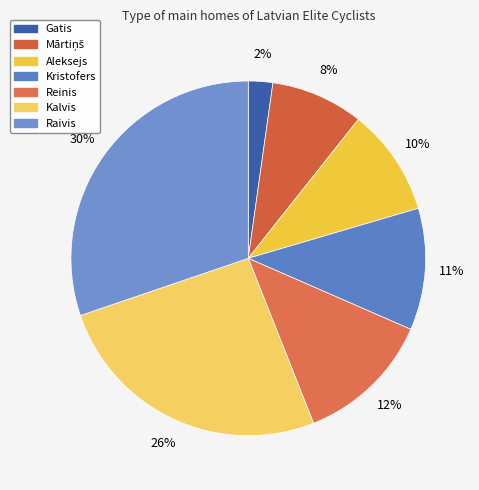

How many segments does this pie chart have?

7